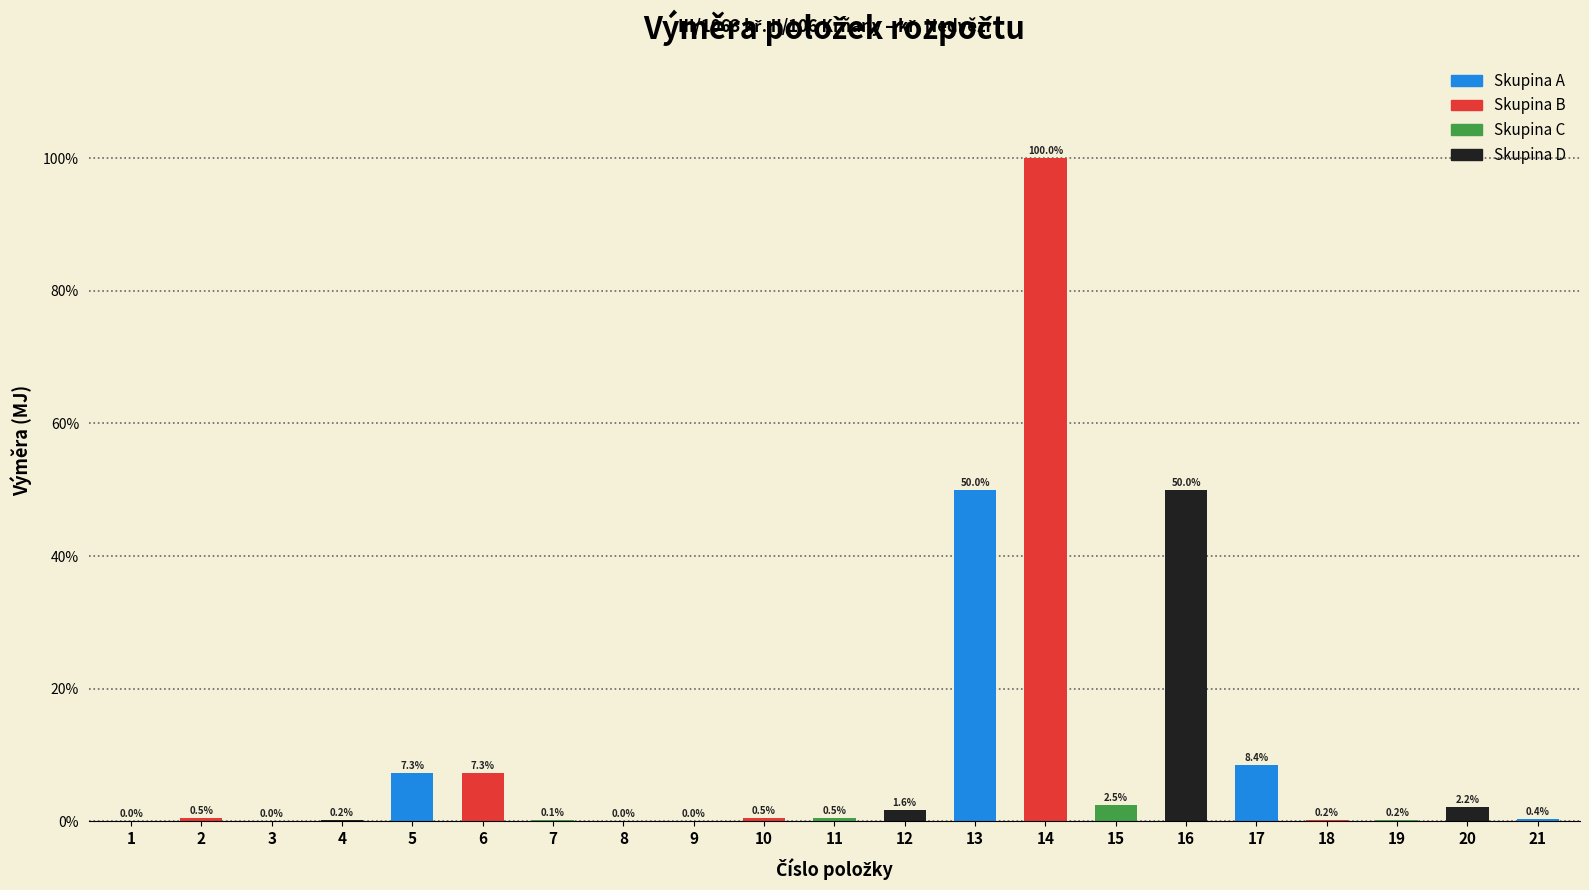

List the labels in order of value, largest first.

14, 13, 16, 17, 5, 6, 15, 20, 12, 10, 11, 2, 21, 4, 18, 19, 7, 3, 8, 9, 1